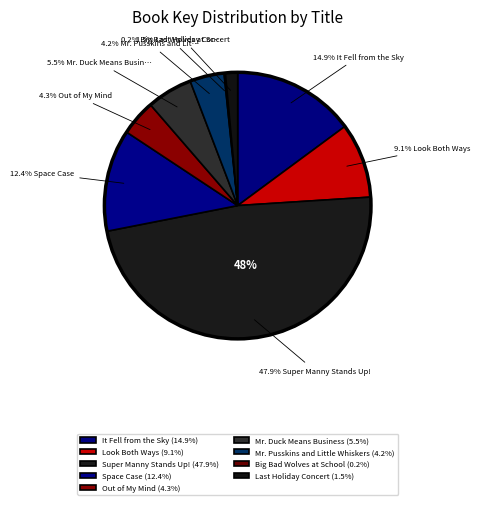

What is the largest slice in the pie chart?

Super Manny Stands Up!